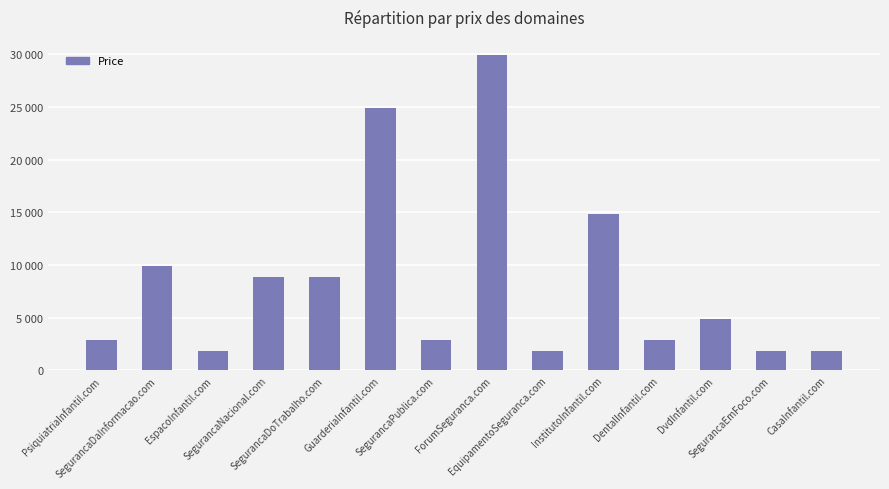

Does the chart contain any negative values?

No